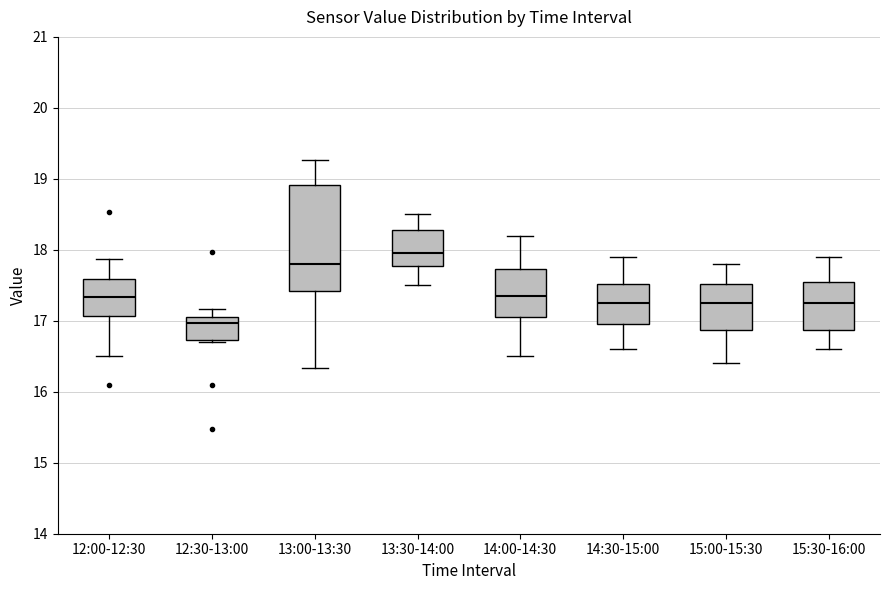

Reading left to right, read every box against the y-axis: the position of its median line, the range the box covers, and the ends of its whiskers. The values are not printed on the chart, so give them approximately, as read against the axis.

12:00-12:30: median 17.3, box 17.1 to 17.6, whiskers 16.5 to 17.9
12:30-13:00: median 17.0 (just below the box's upper edge), box 16.7 to 17.0, whiskers 16.7 to 17.2
13:00-13:30: median 17.8, box 17.4 to 18.9, whiskers 16.3 to 19.3
13:30-14:00: median 18.0, box 17.8 to 18.3, whiskers 17.5 to 18.5
14:00-14:30: median 17.4, box 17.1 to 17.7, whiskers 16.5 to 18.2
14:30-15:00: median 17.3, box 17.0 to 17.5, whiskers 16.6 to 17.9
15:00-15:30: median 17.3, box 16.9 to 17.5, whiskers 16.4 to 17.8
15:30-16:00: median 17.3, box 16.9 to 17.6, whiskers 16.6 to 17.9